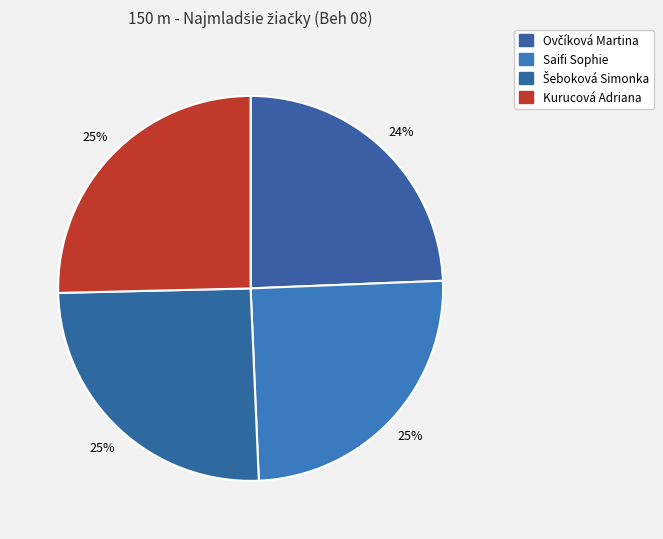

Which category has the smallest portion of the pie?

Ovčíková Martina